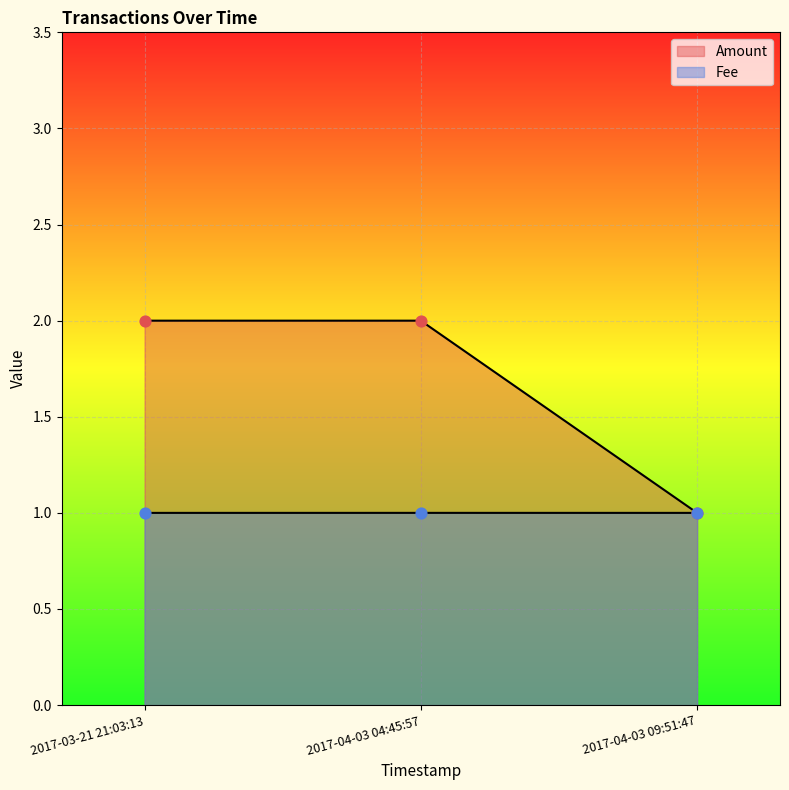

Which series has the widest spread of Y values?

Amount